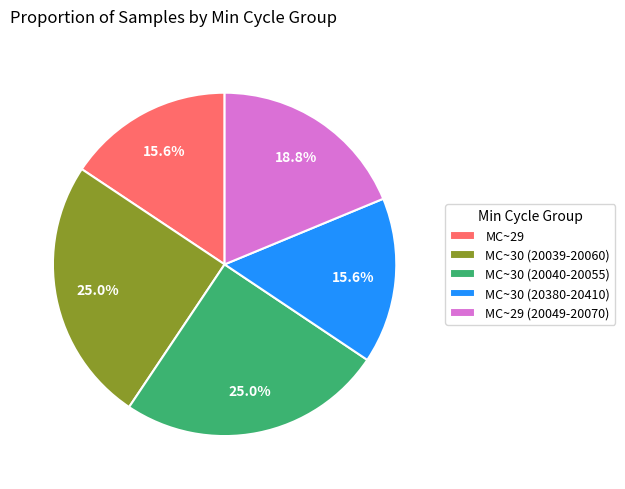

Is the sum of MC~29 (20049-20070) and MC~29 greater than half?

No